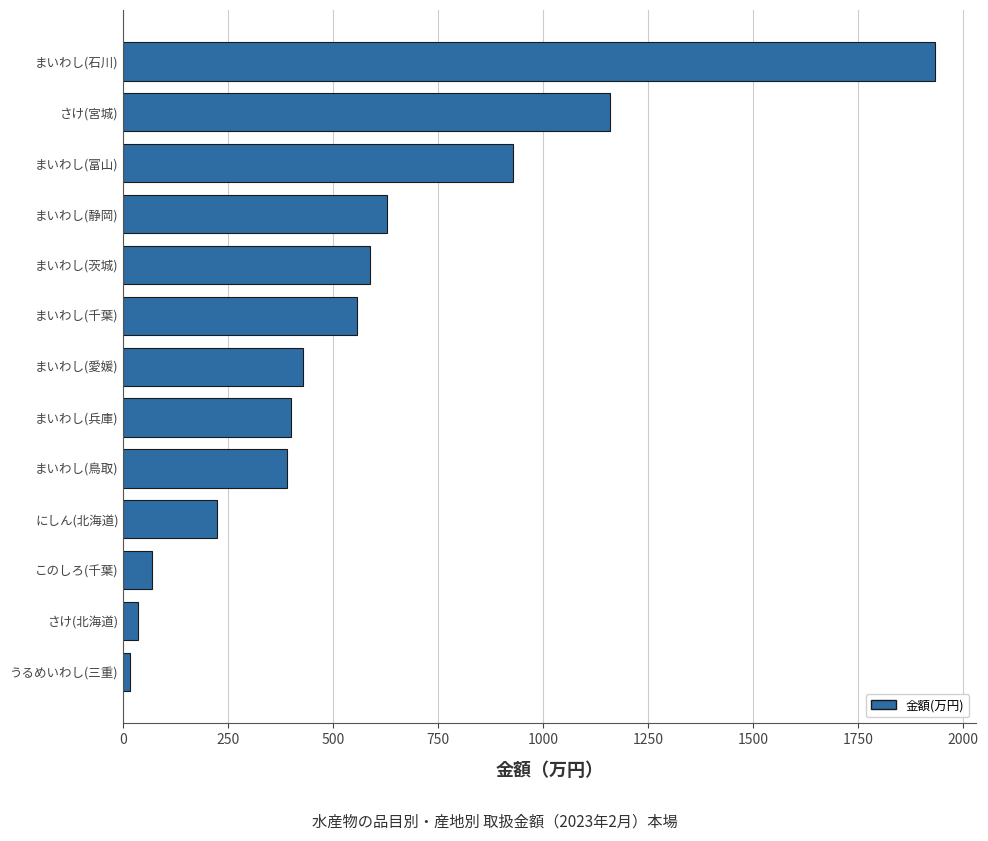

What is the minimum value shown in the chart?

14.7